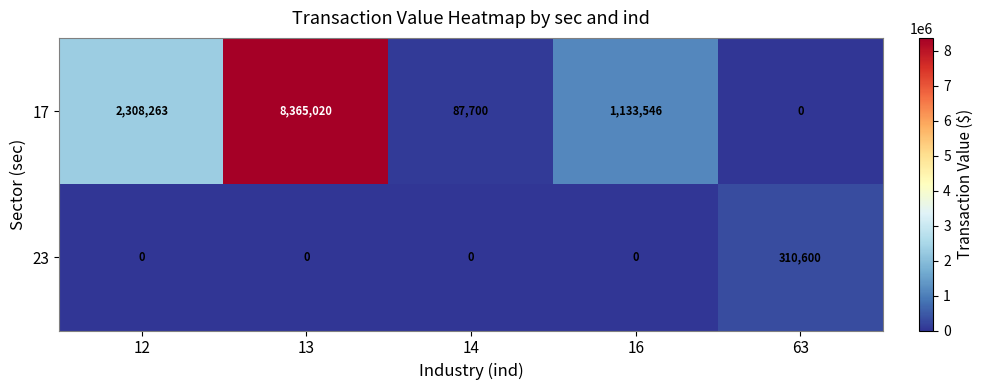

The value of 23 at 13 is 95454. True or false?

False